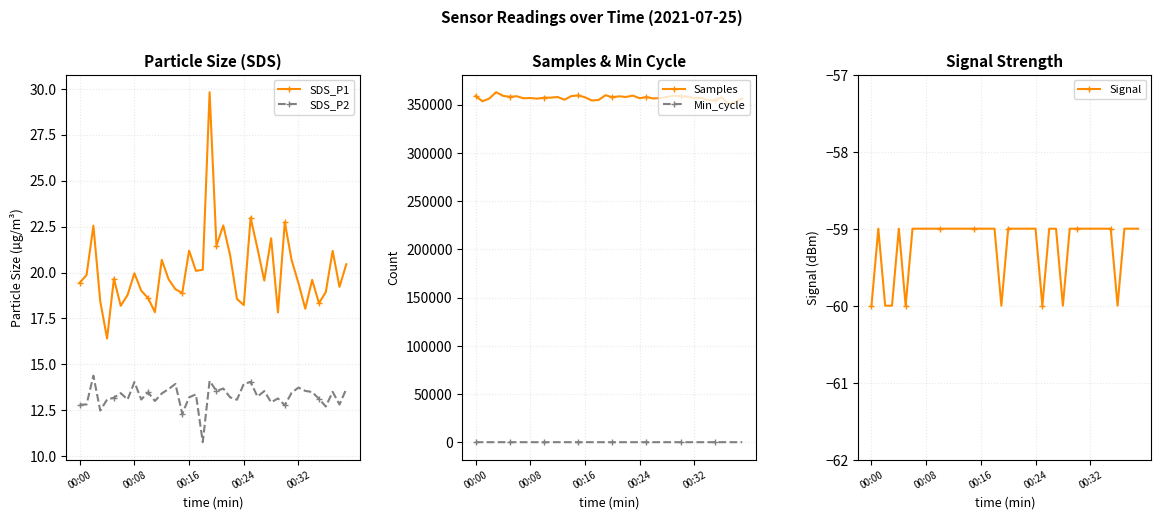

How many series are shown in this chart?

5